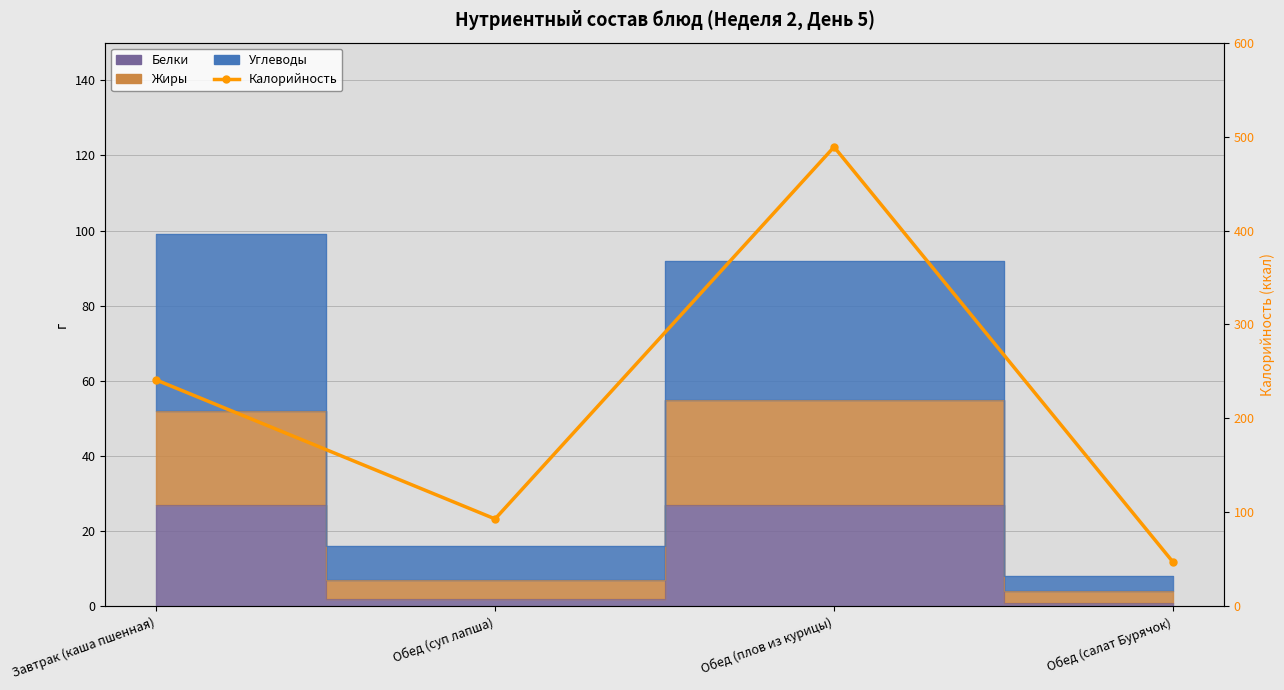

Reading left to right, what are all the values shown in this chart?

241	93	489	47